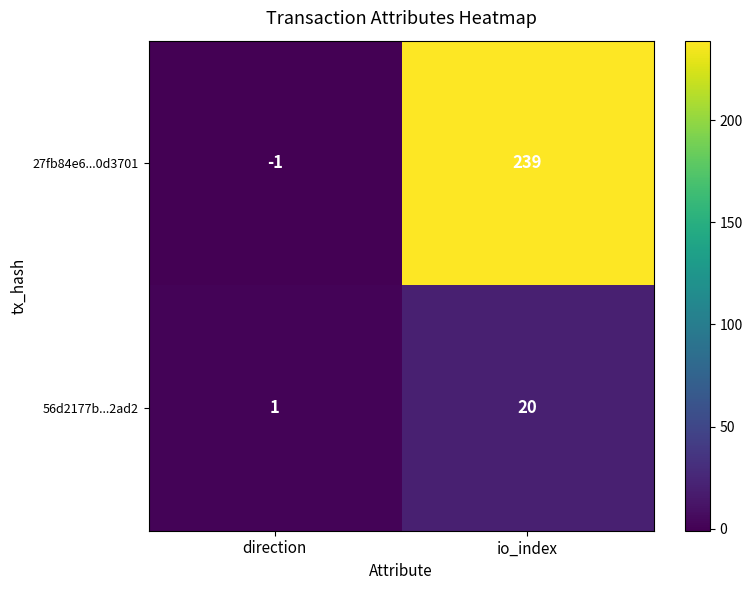

What is the difference between the highest and lowest values at io_index?

219